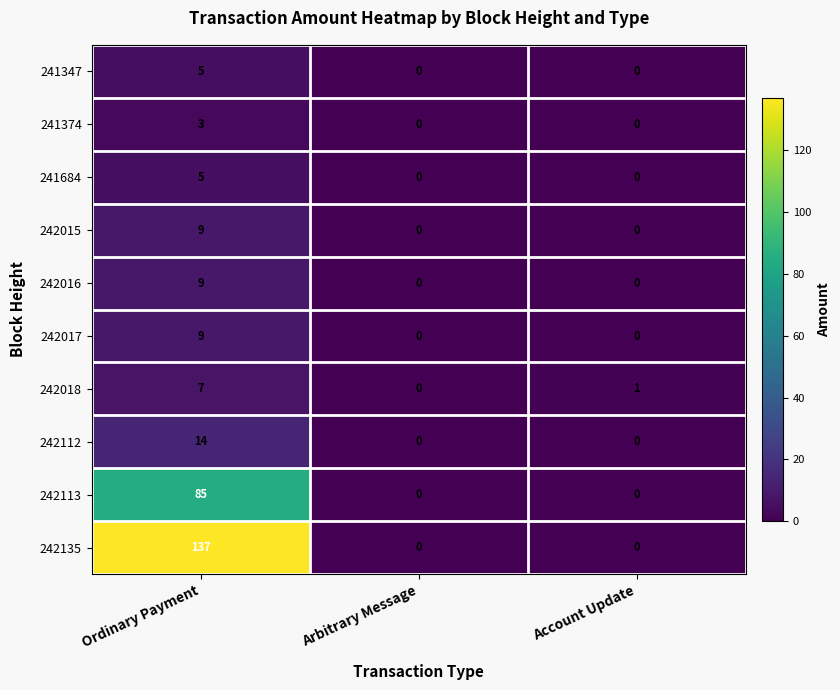

Reading left to right, transcribe all the data shown in this chart.

241347: 5	0	0
241374: 3	0	0
241684: 5	0	0
242015: 9	0	0
242016: 9	0	0
242017: 9	0	0
242018: 7	0	1
242112: 14	0	0
242113: 85	0	0
242135: 137	0	0